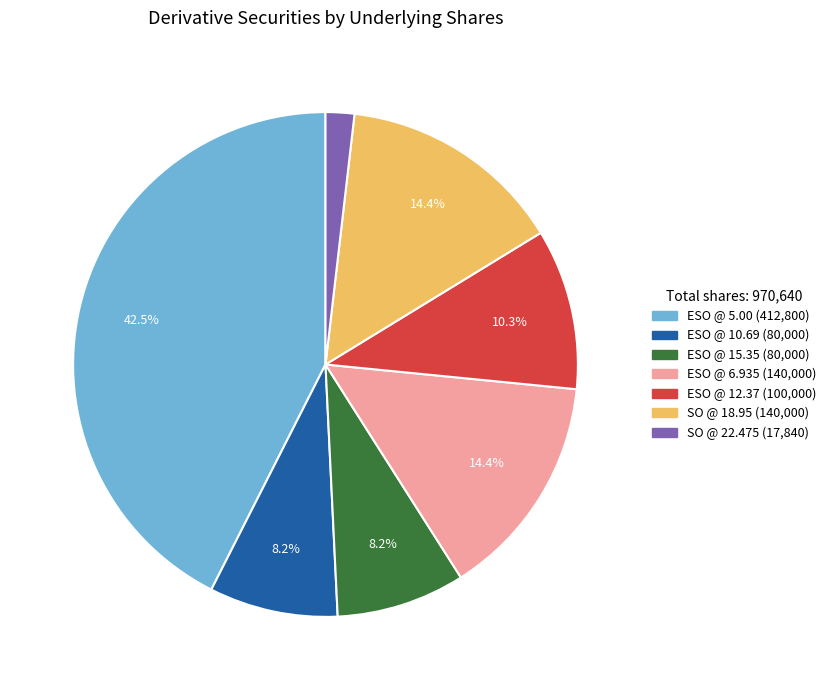

Is there any slice that represents more than half of the pie?

No